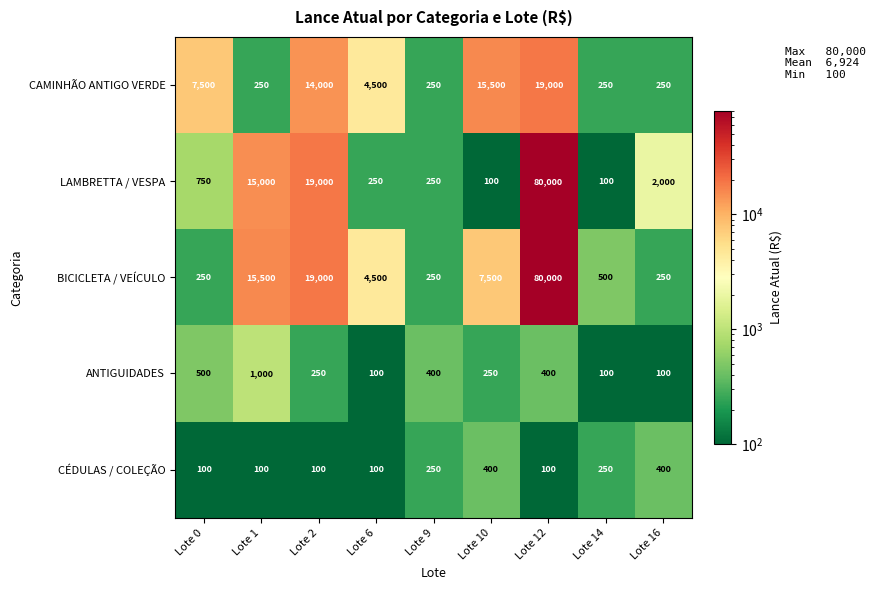

How many data points in CÉDULAS / COLEÇÃO are above 100?

4